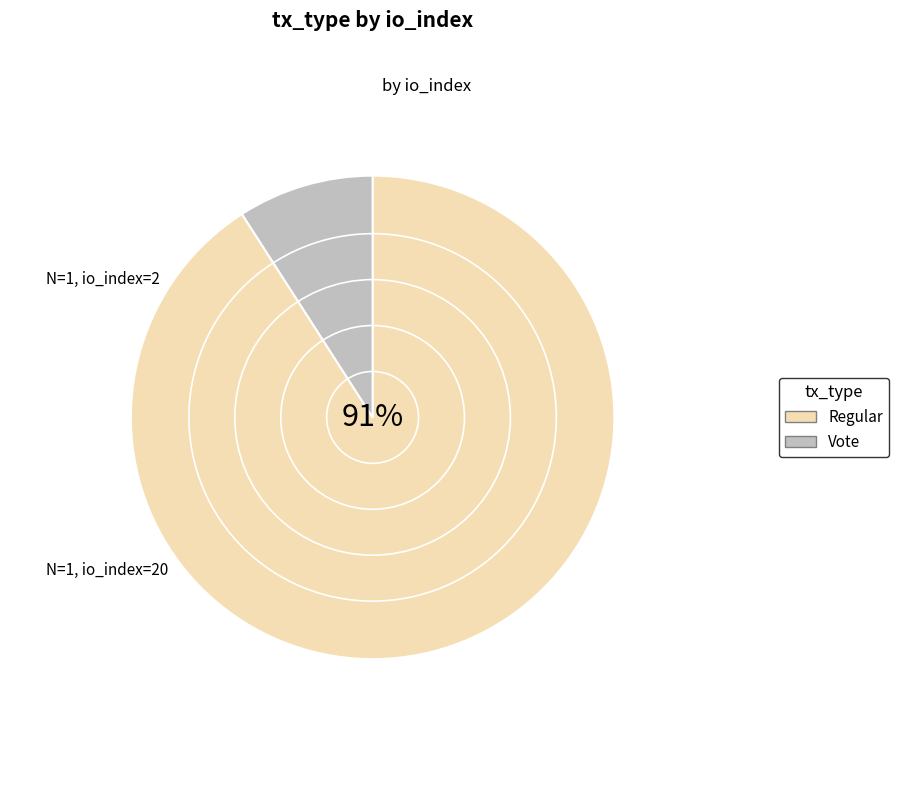

Which slice represents more than half of the pie?

Regular